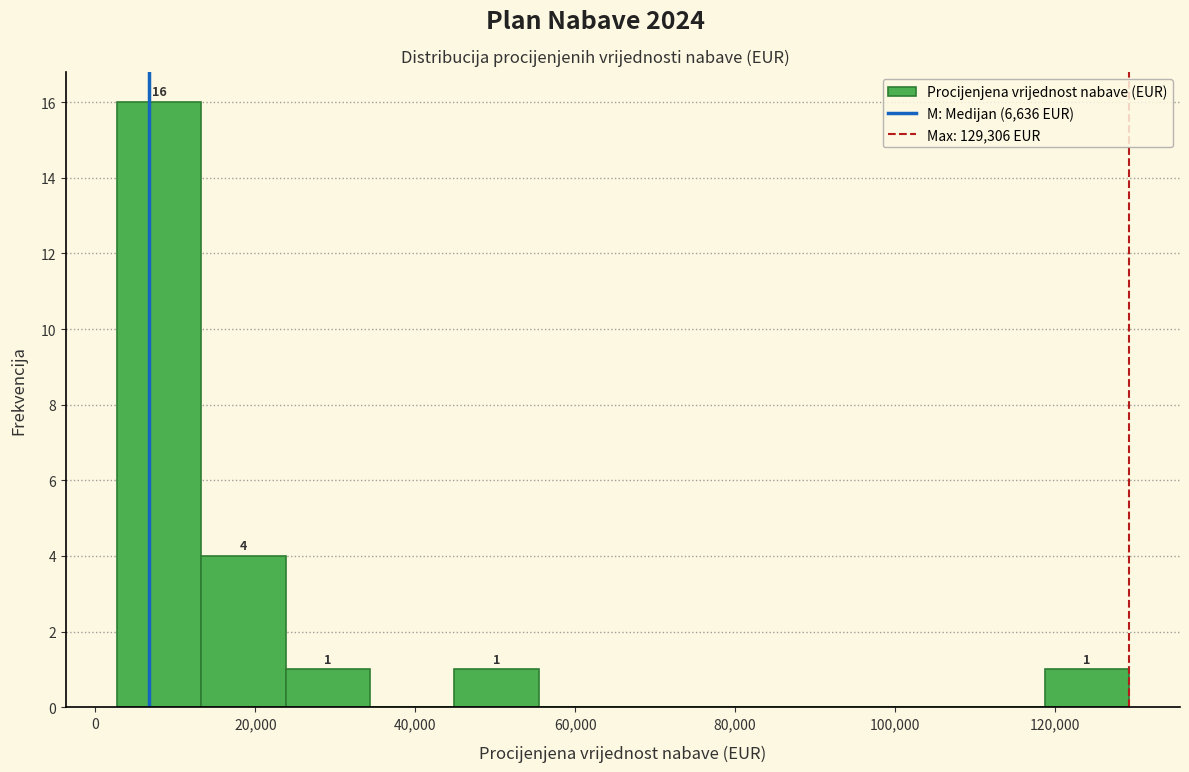

Over which range of the x-axis is the bar tallest?

2000 to 14000